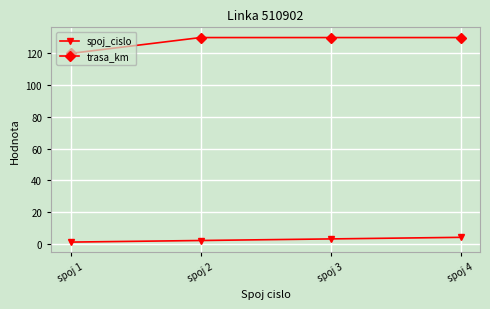

Between spoj 1 and spoj 3, which series saw the biggest shift?

trasa_km